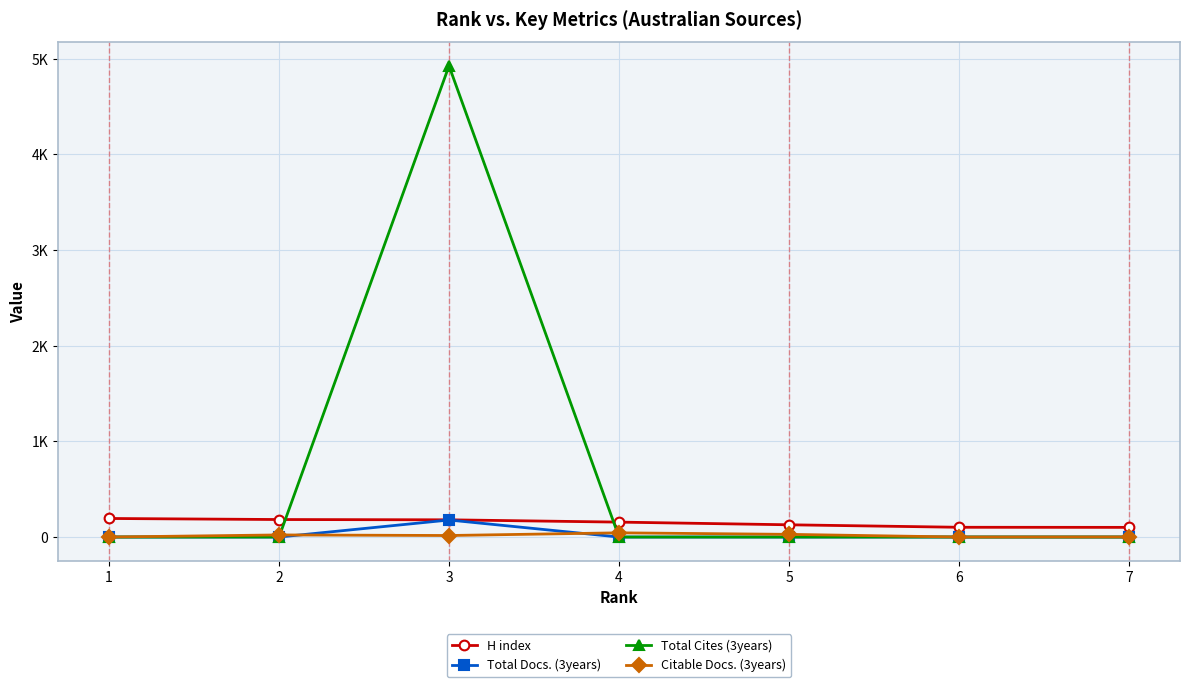

Does the chart have visible grid lines?

Yes